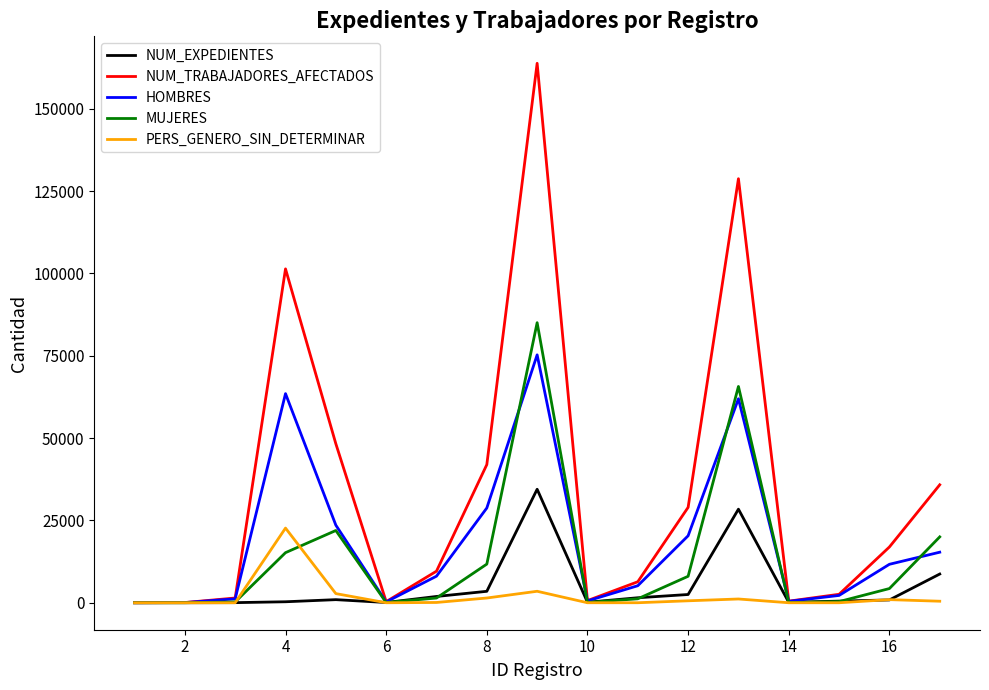

Which series has the largest total across all categories?

NUM_TRABAJADORES_AFECTADOS